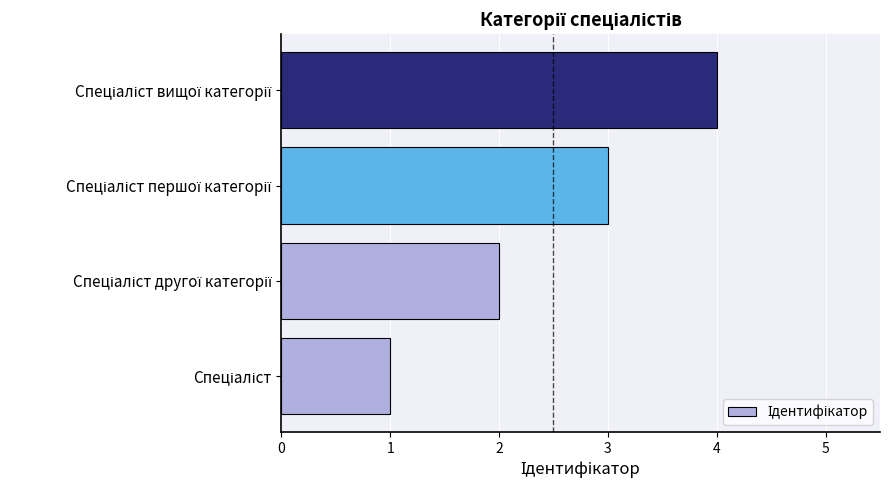

How many bars are there in total?

4